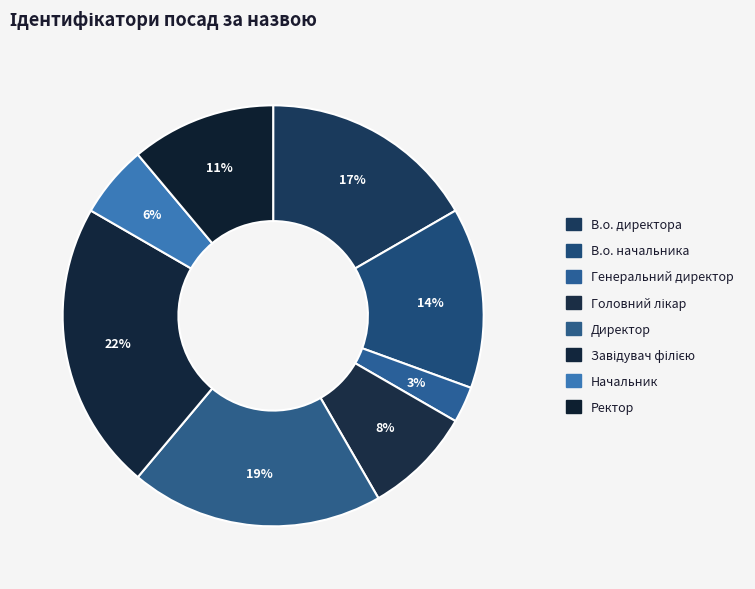

What is the largest slice in the pie chart?

Завідувач філією